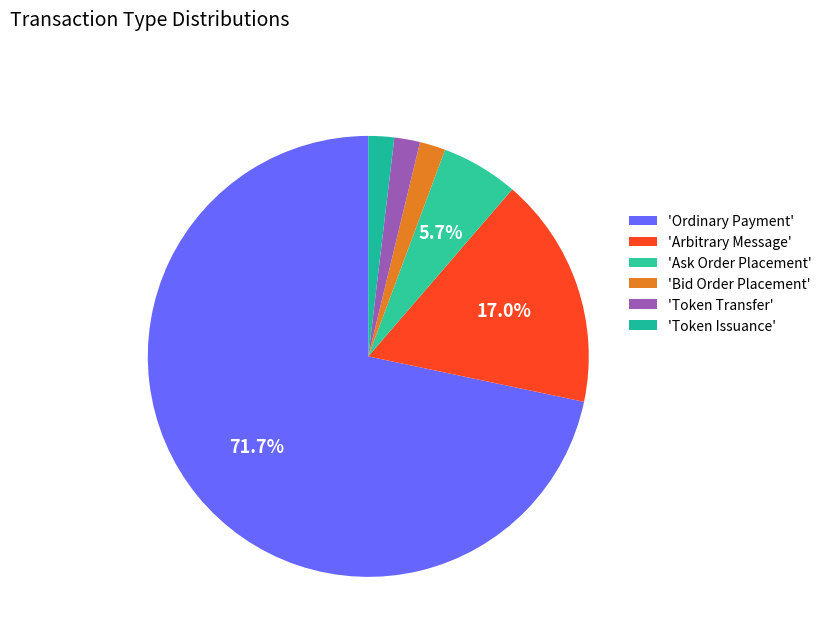

How many slices are in this pie chart?

6